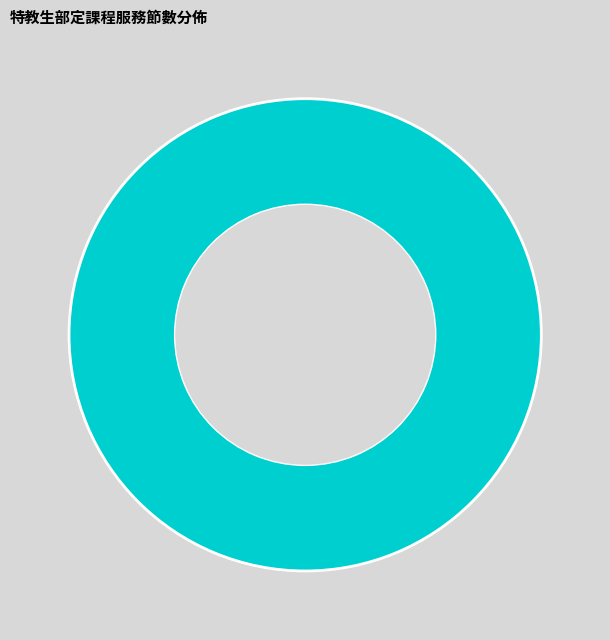

Is there any slice that represents more than half of the pie?

Yes